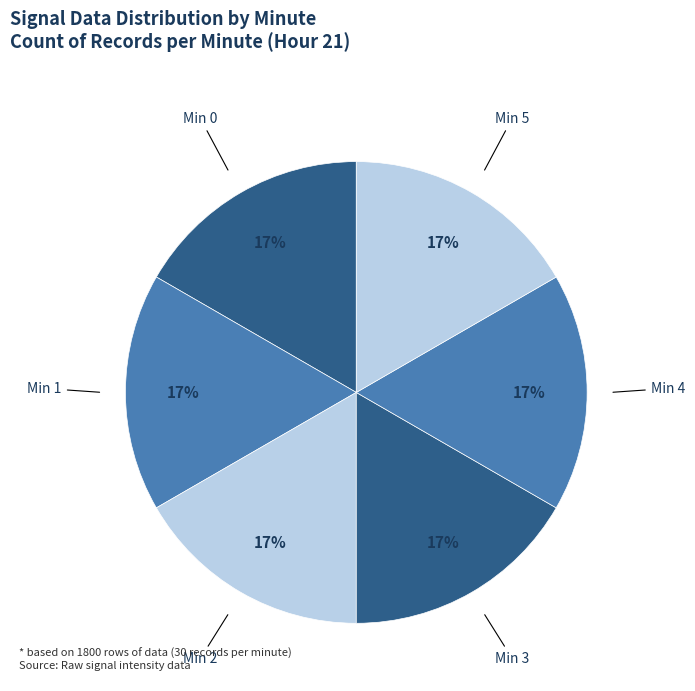

How many segments does this pie chart have?

6